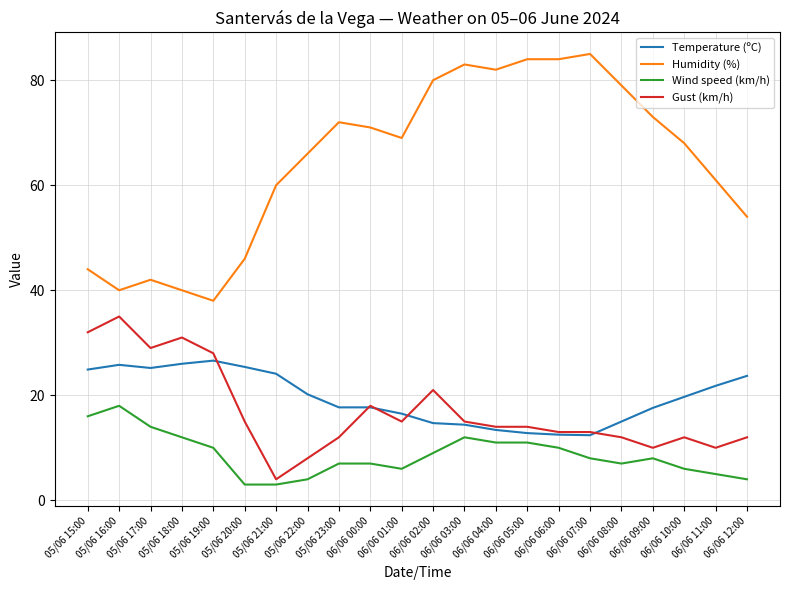

Which series has the largest range (max minus min)?

Humidity (%)